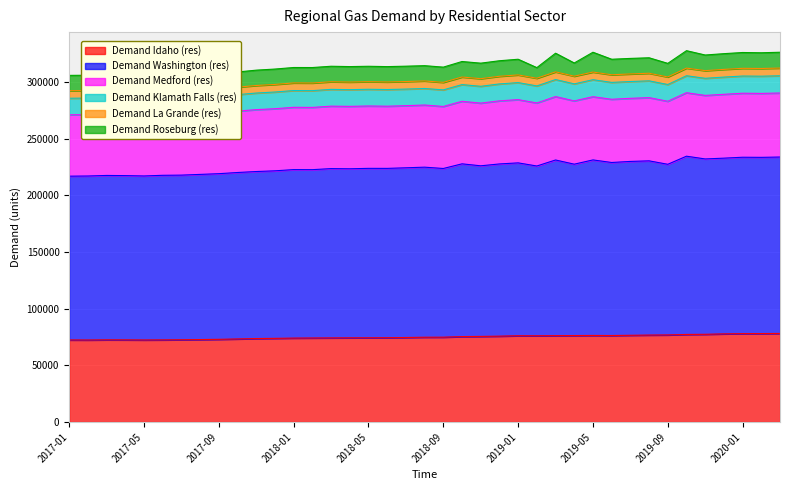

Count the number of data series in this chart.

6